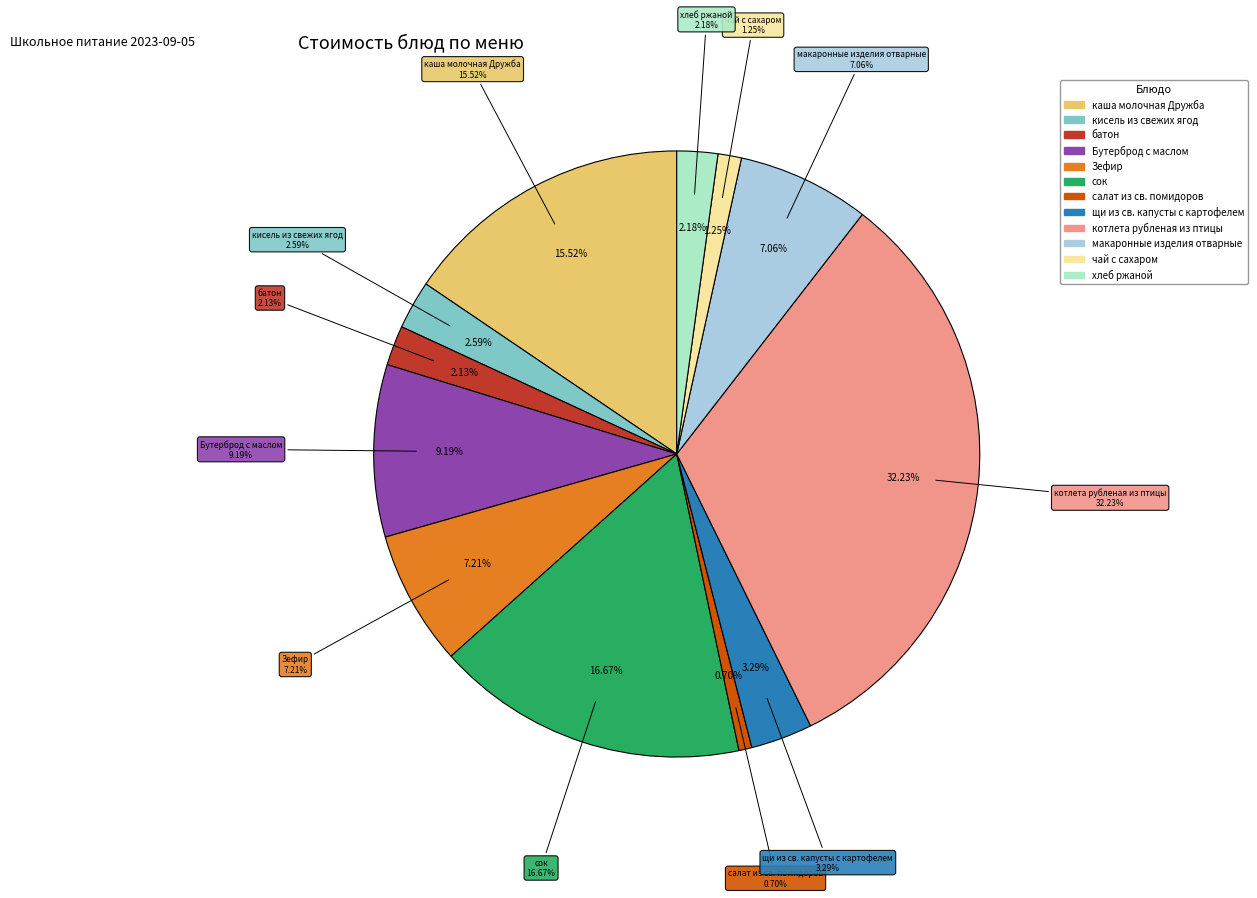

Do котлета рубленая из птицы and батон together represent more than half of the pie?

No